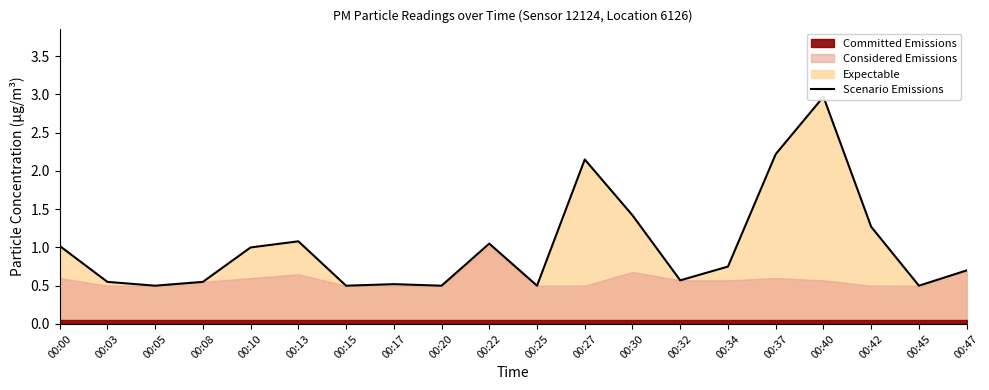

Between 00:30 and 00:08, which is larger?

00:30